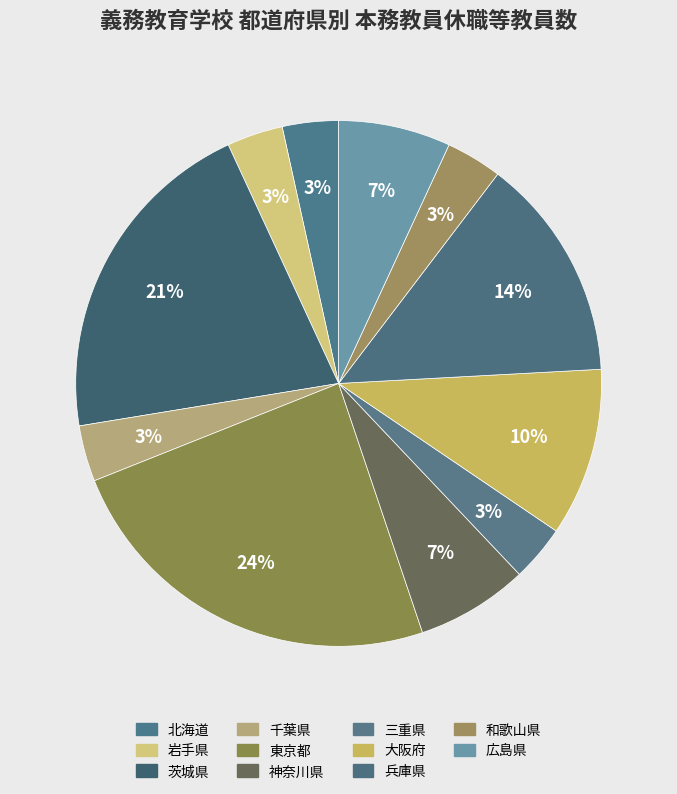

To the nearest percent, what percentage of the pie is 千葉県?

3%